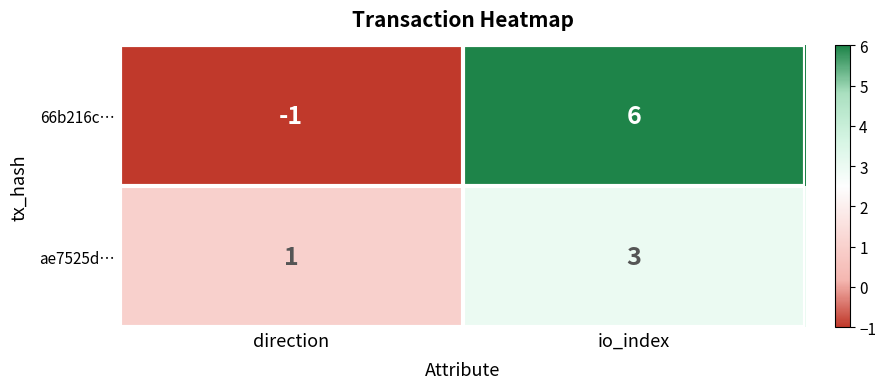

What is the difference between the 66b216c… values at io_index and direction?

7